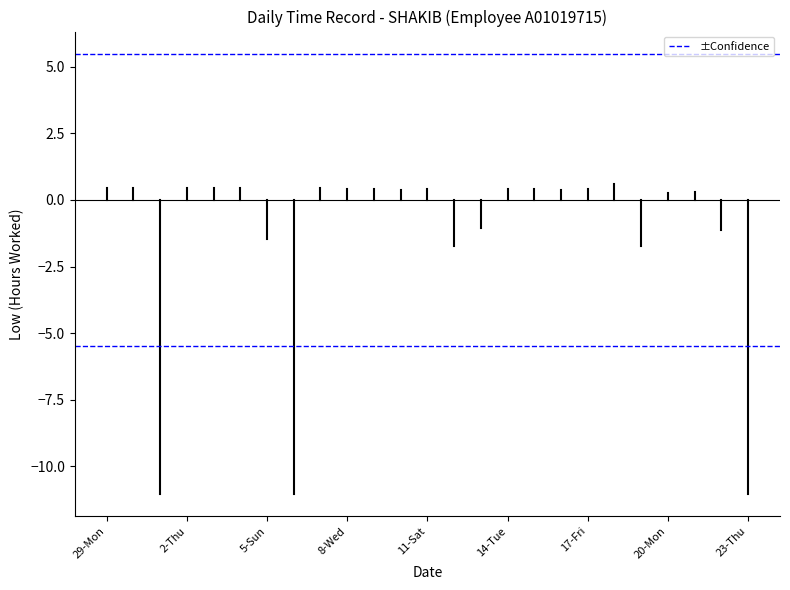

How many interior local valleys (lower than both neighbors) does the data have?

7